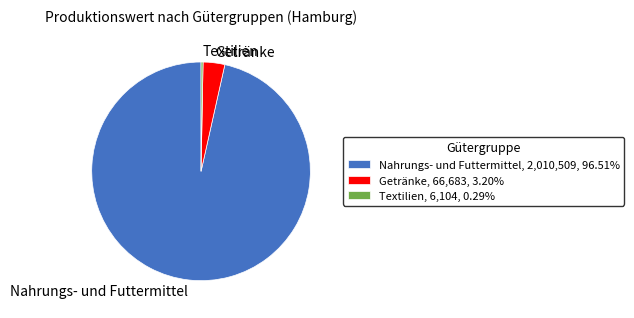

Does any single category account for the majority?

Yes